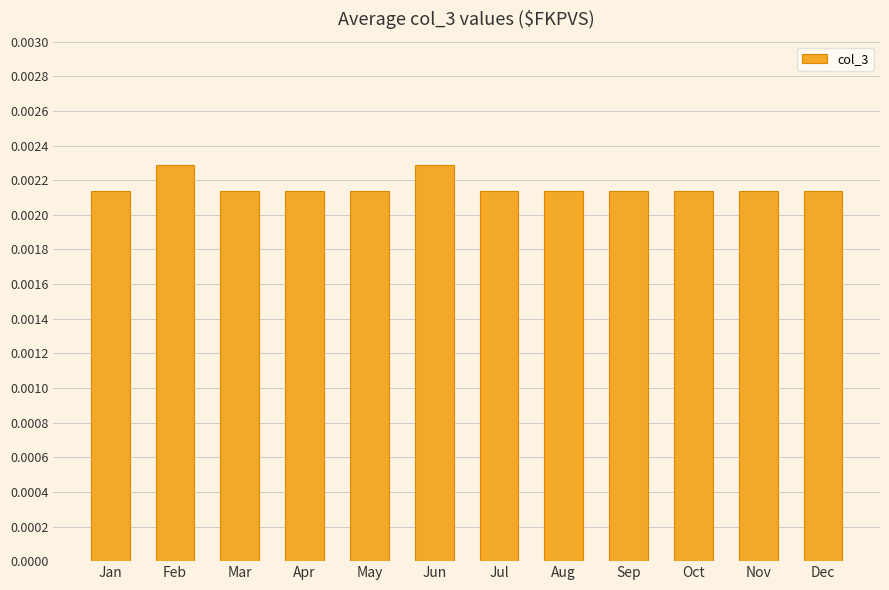

Does the chart contain stacked bars?

No